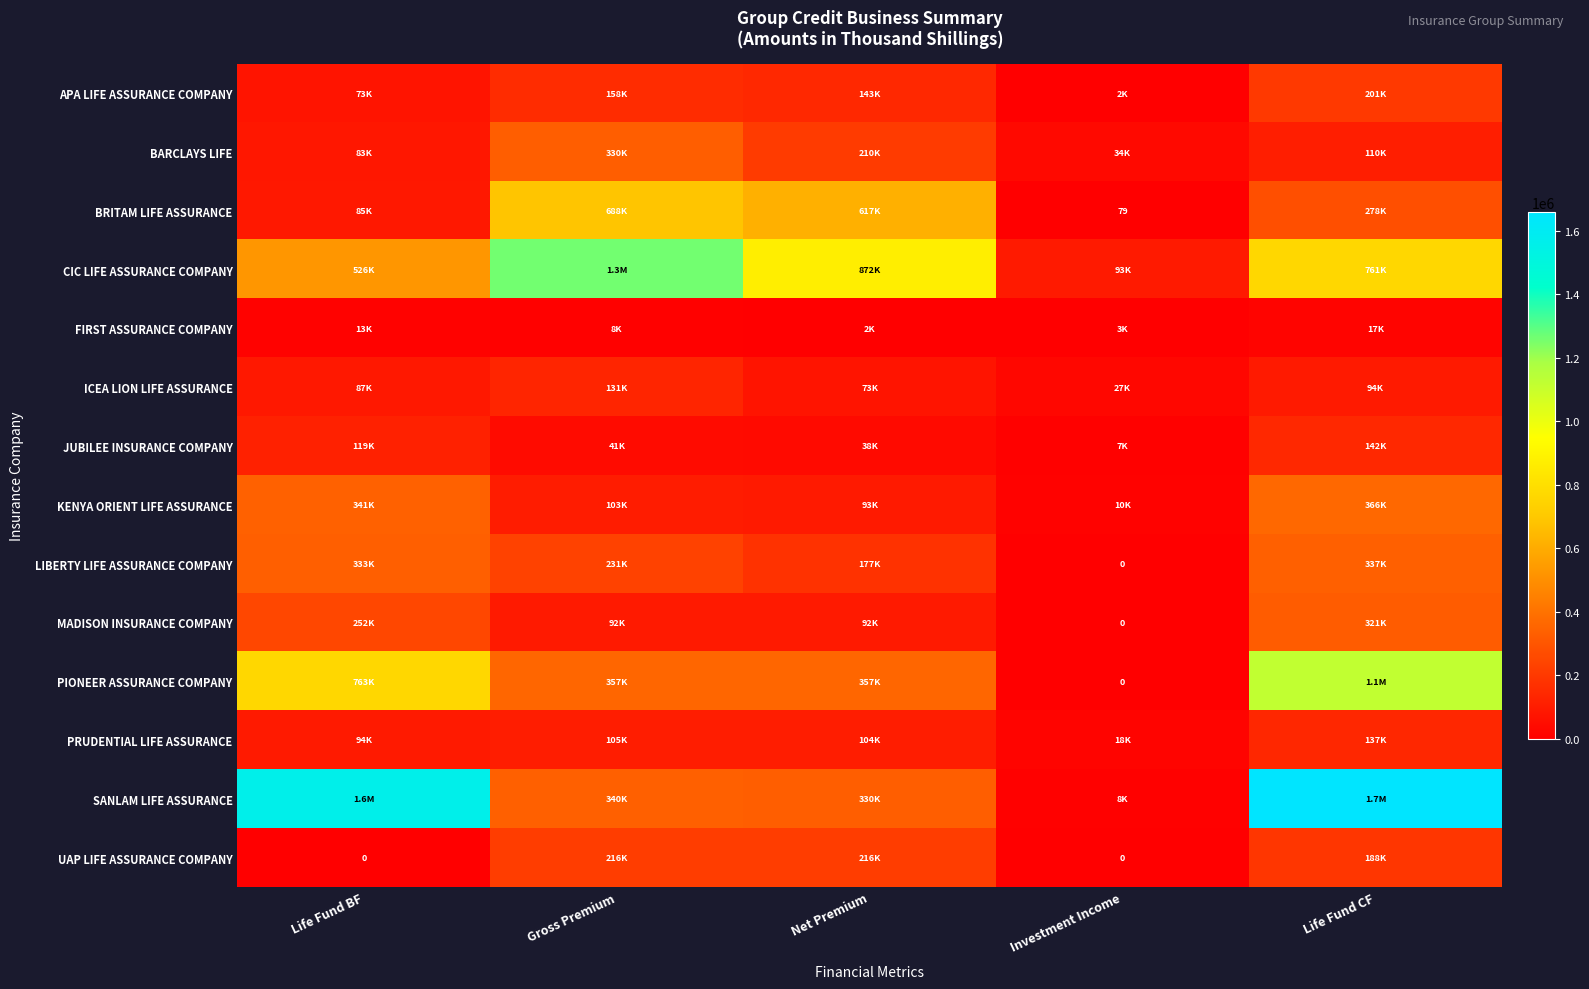

Which label corresponds to the smallest value in the chart?

Investment Income